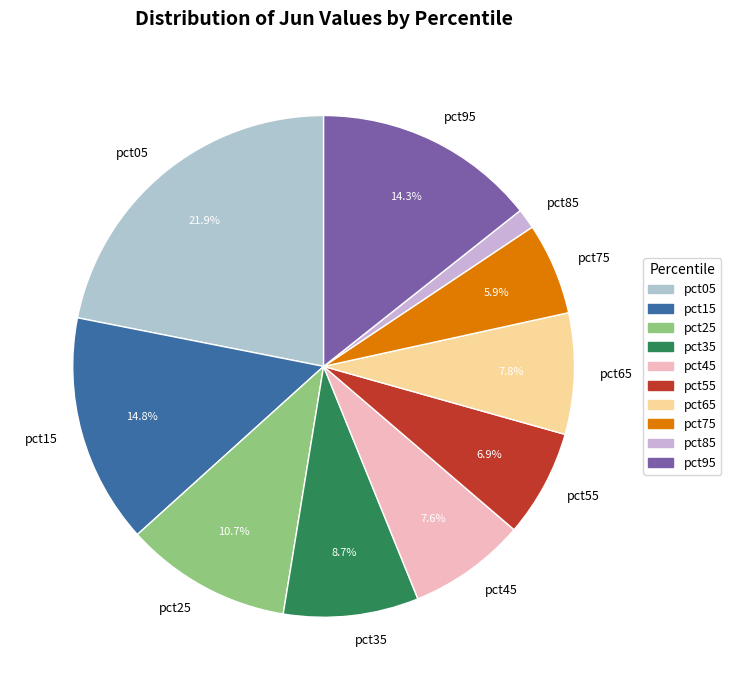

How many slices are in this pie chart?

10